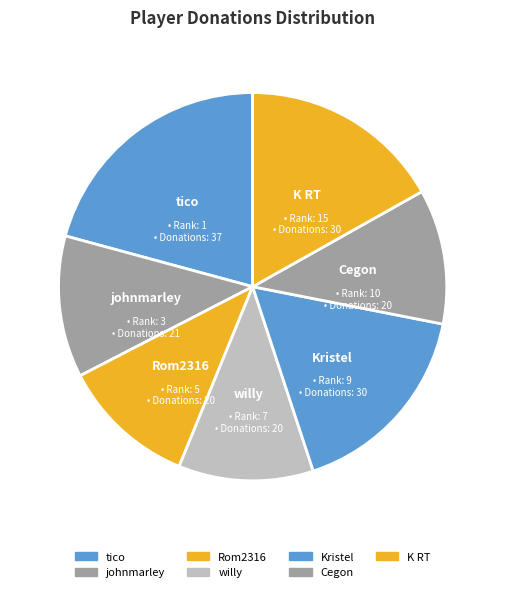

How many slices are in this pie chart?

7